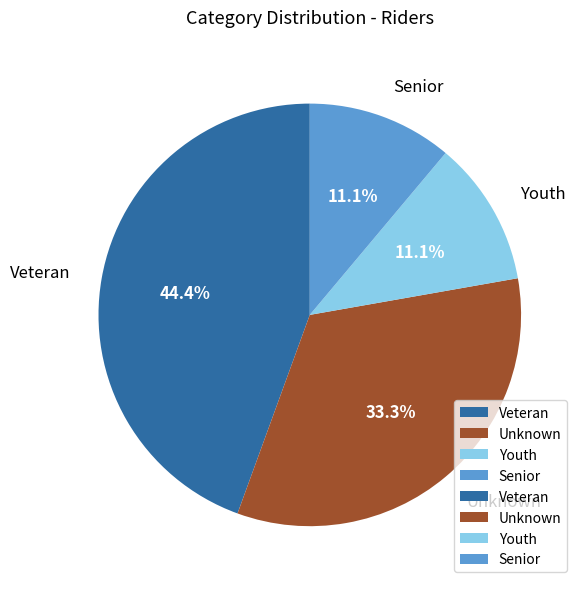

Does Senior account for over 50% of the chart?

No